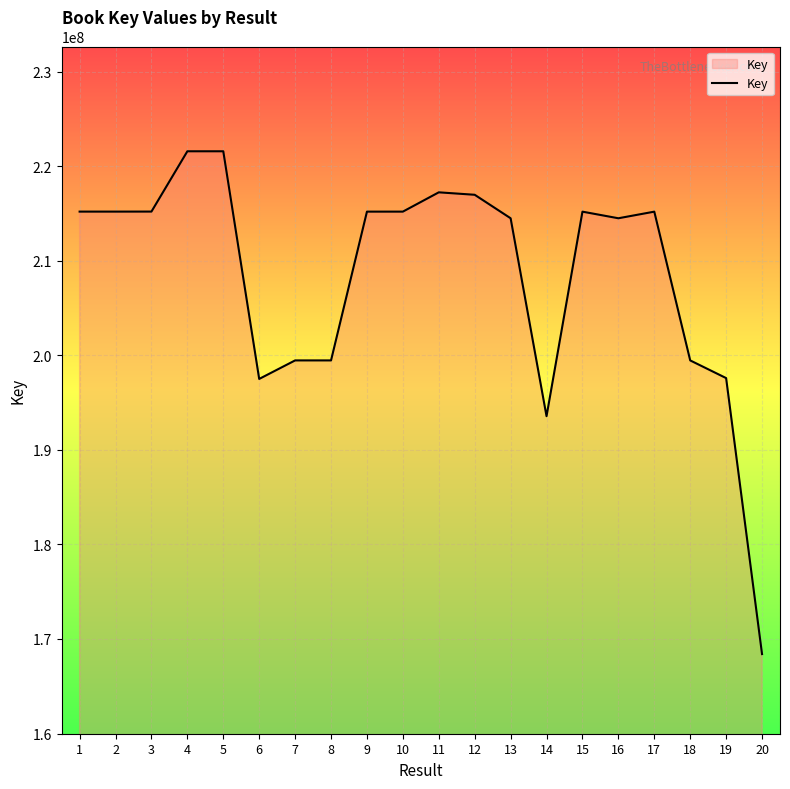

Read the value at 1.

215188088